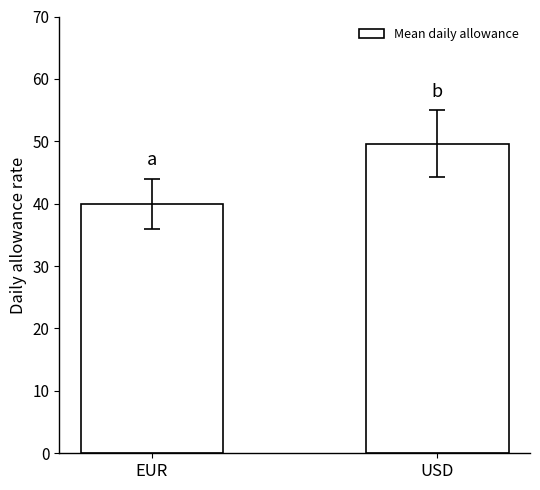

Does the chart contain any negative values?

No